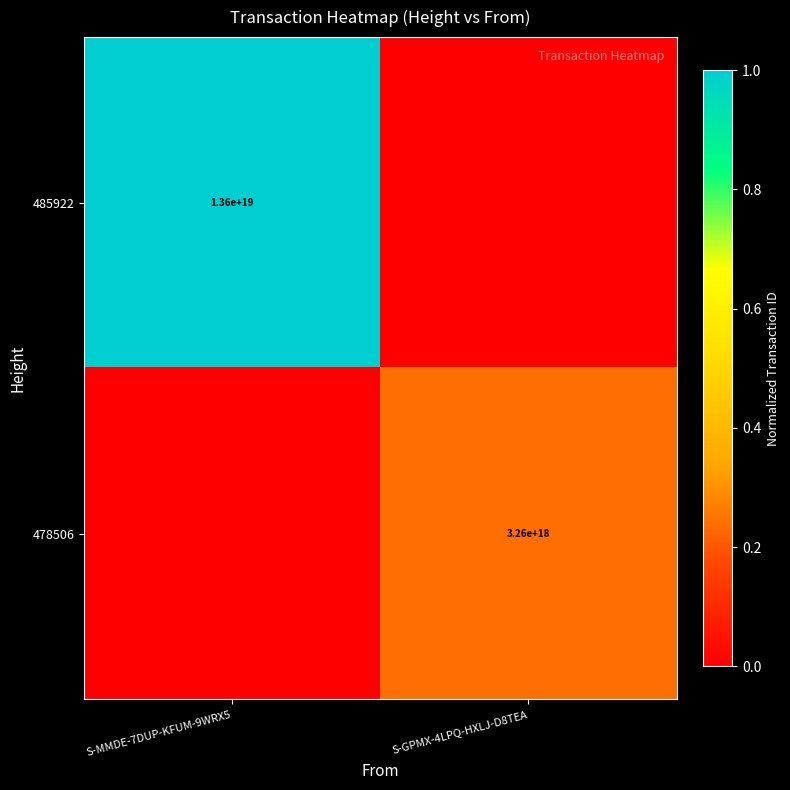

The value of 485922 at S-MMDE-7DUP-KFUM-9WRX5 is 19351608287391551488. True or false?

False